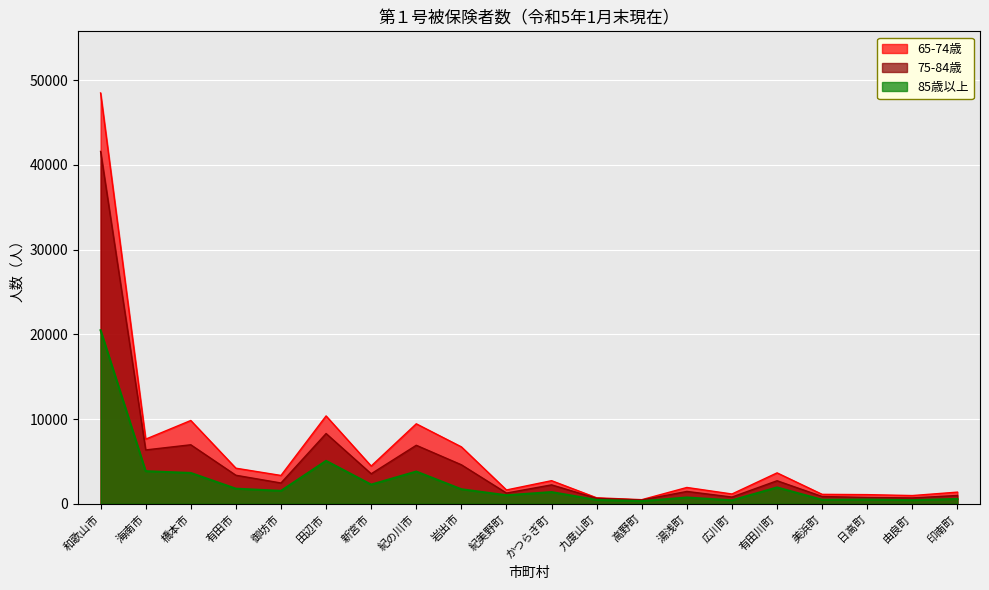

What is the sum of the 75-84歳 values at 新宮市 and 田辺市?

11840